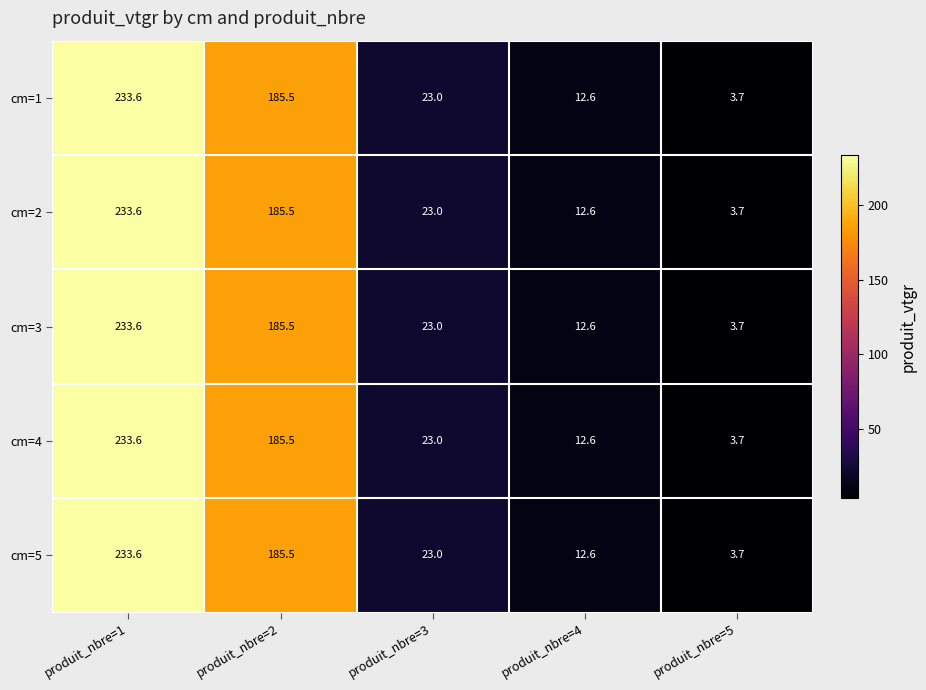

What is the difference between the maximum and minimum values in the cm=3 series?

229.9